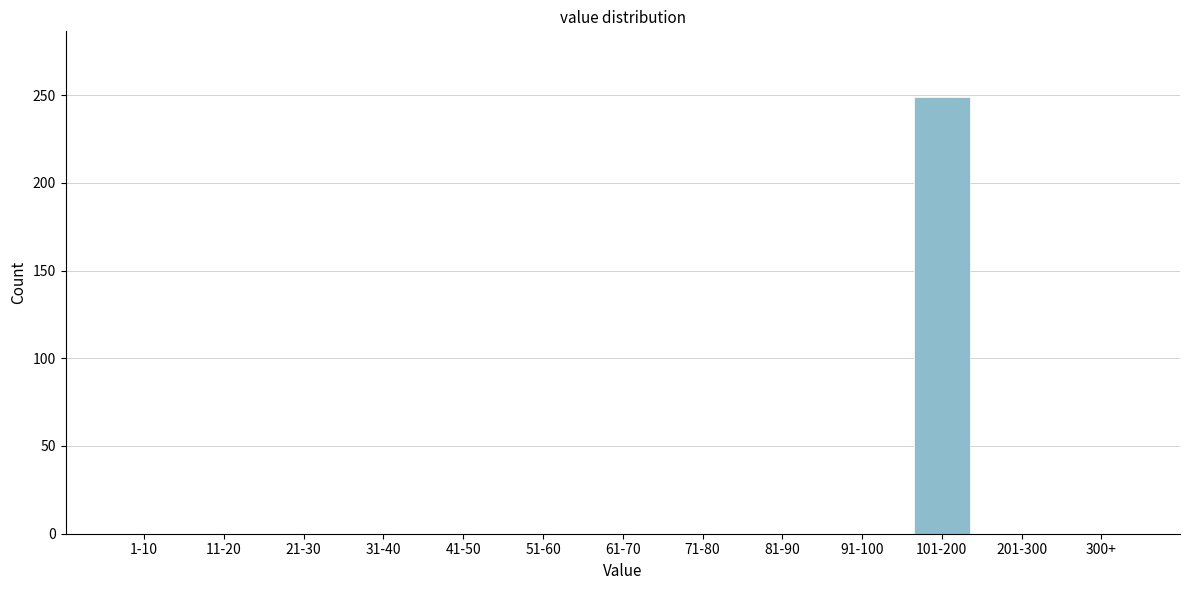

Reading left to right, what are all the values shown in this chart?

1-10=0	11-20=0	21-30=0	31-40=0	41-50=0	51-60=0	61-70=0	71-80=0	81-90=0	91-100=0	101-200=249	201-300=0	300+=0